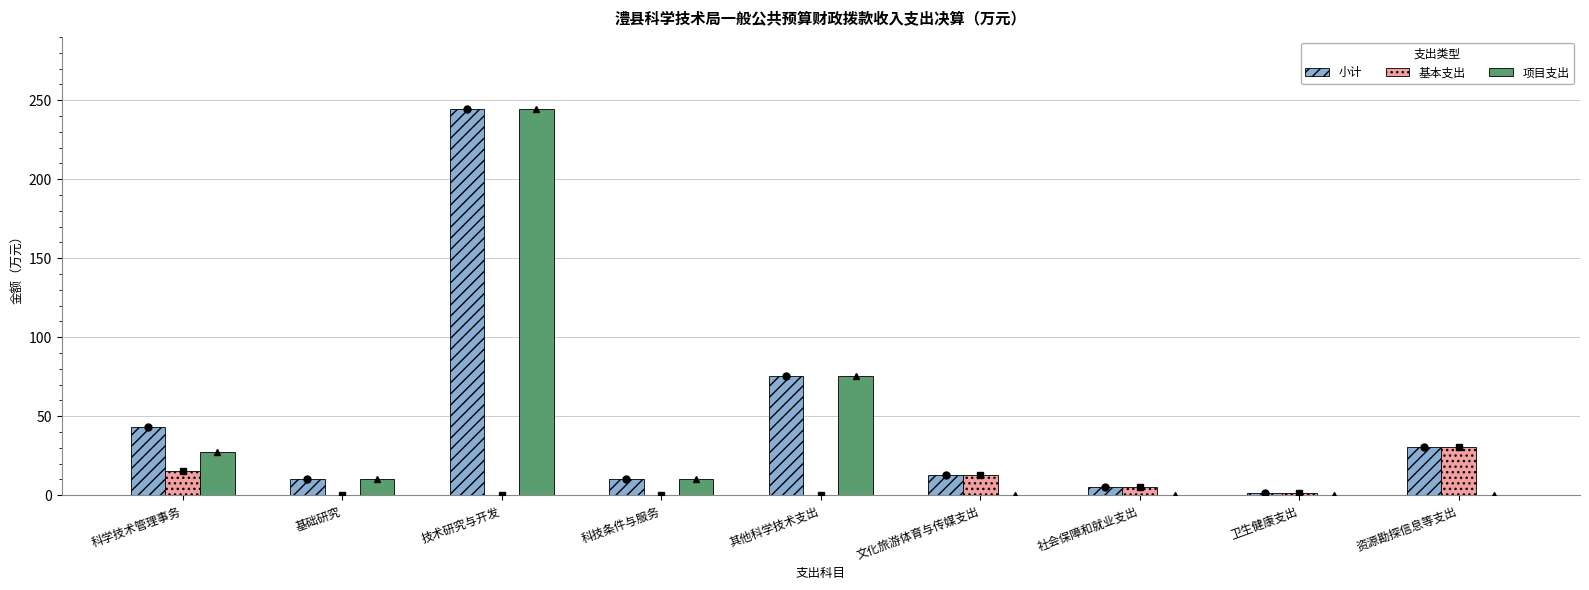

What is the sum of all 项目支出 values?

367.3